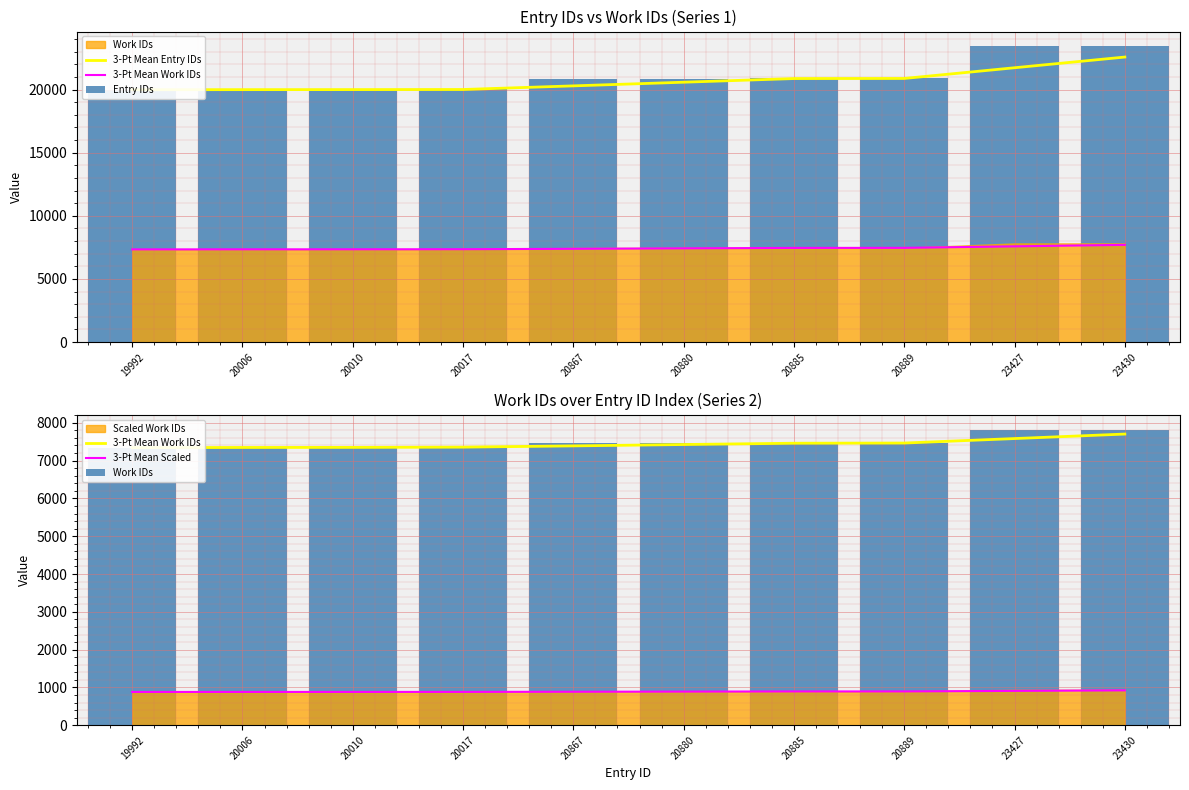

The value of 3-Pt Mean Scaled at 19992 is 387.2. True or false?

False